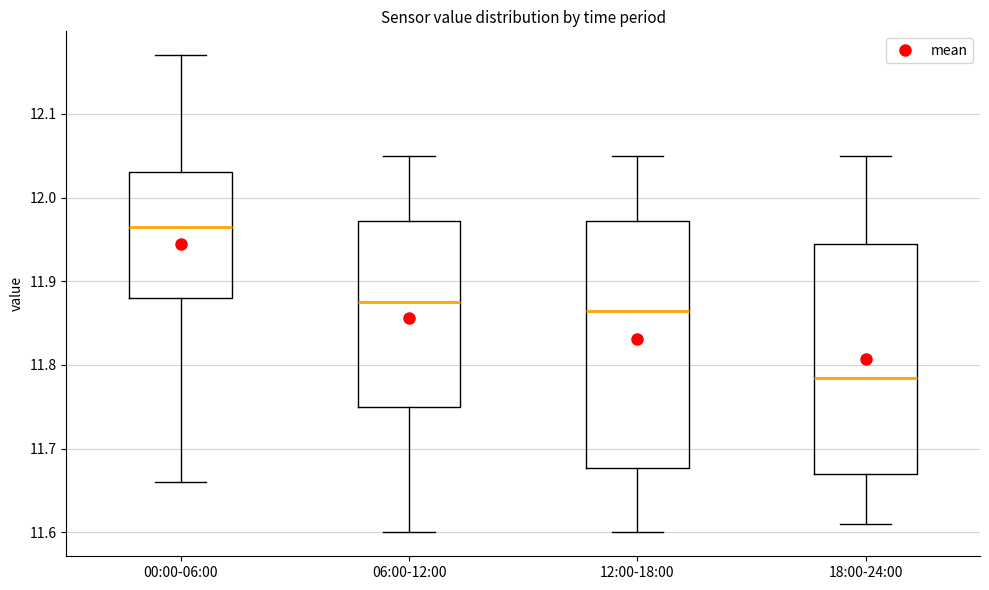

Which box is the tallest, from its lower edge to its upper edge?

12:00-18:00